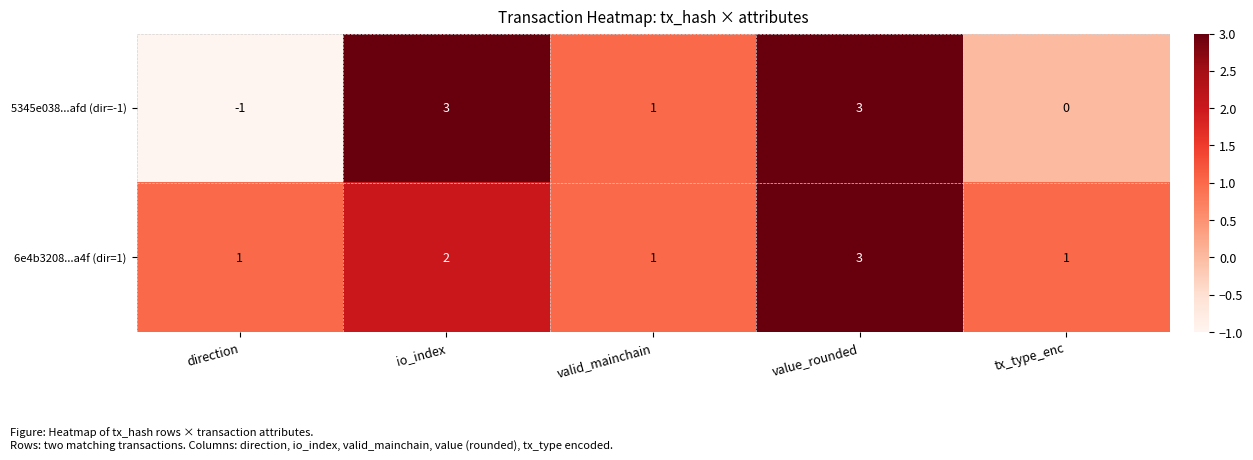

Between direction and valid_mainchain, which series saw the biggest shift?

5345e038...afd (dir=-1)